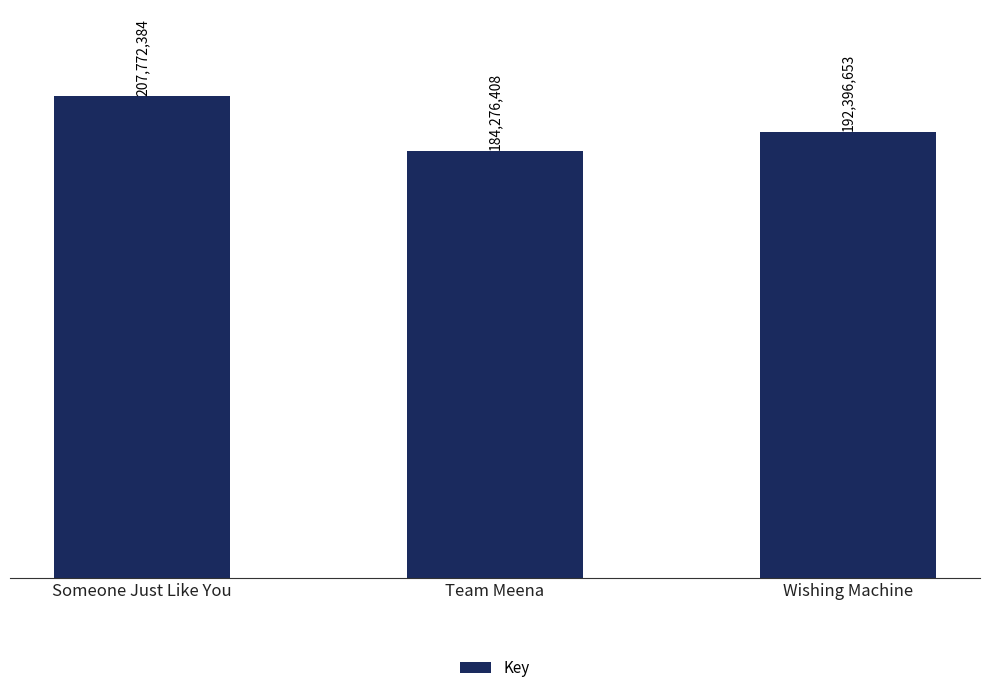

What is the maximum value shown in the chart?

207772384